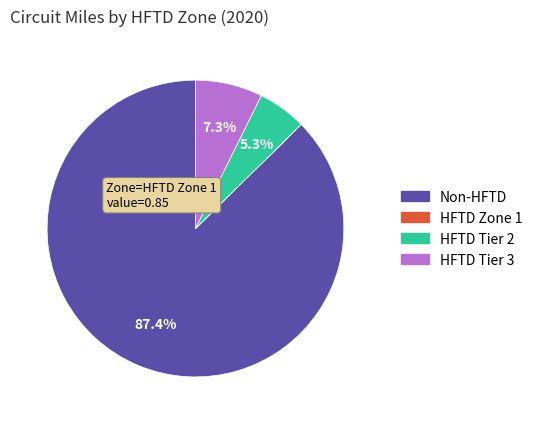

Is there any slice that represents more than half of the pie?

Yes